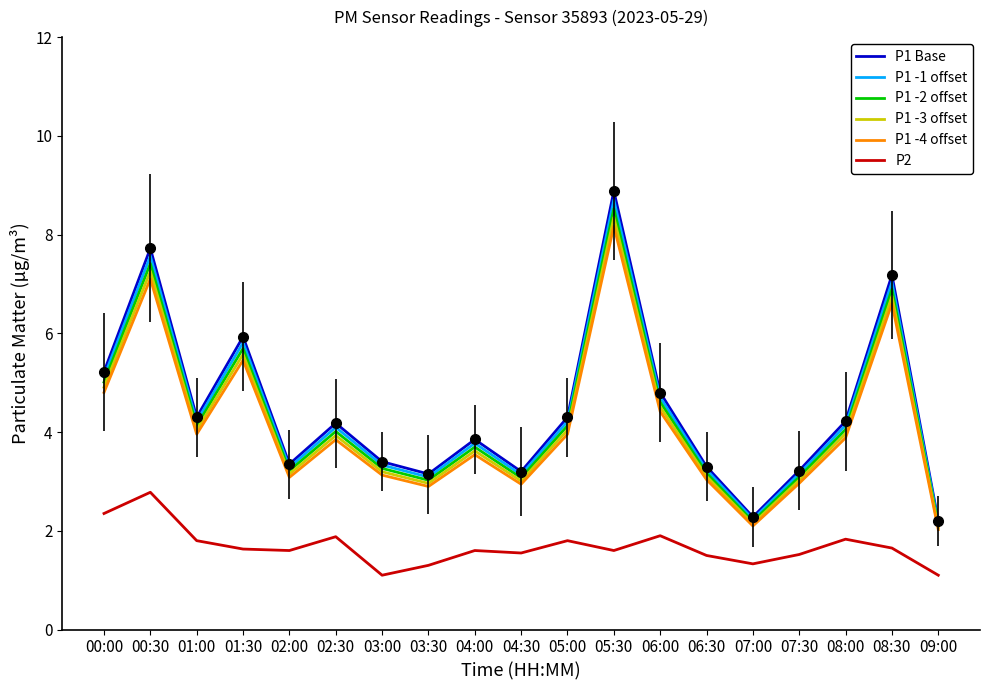

True or false: P1 -3 offset and P2 intersect in this chart.

False